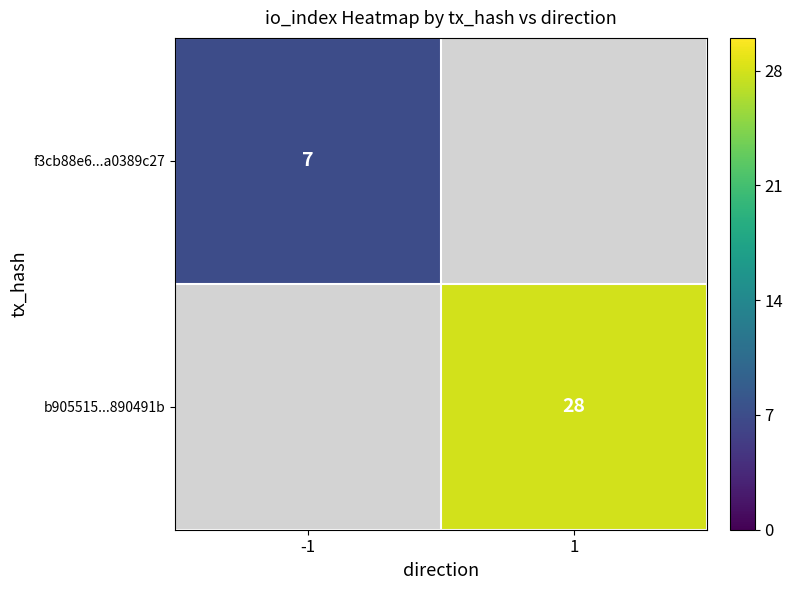

What is the maximum value shown in the chart?

28.0